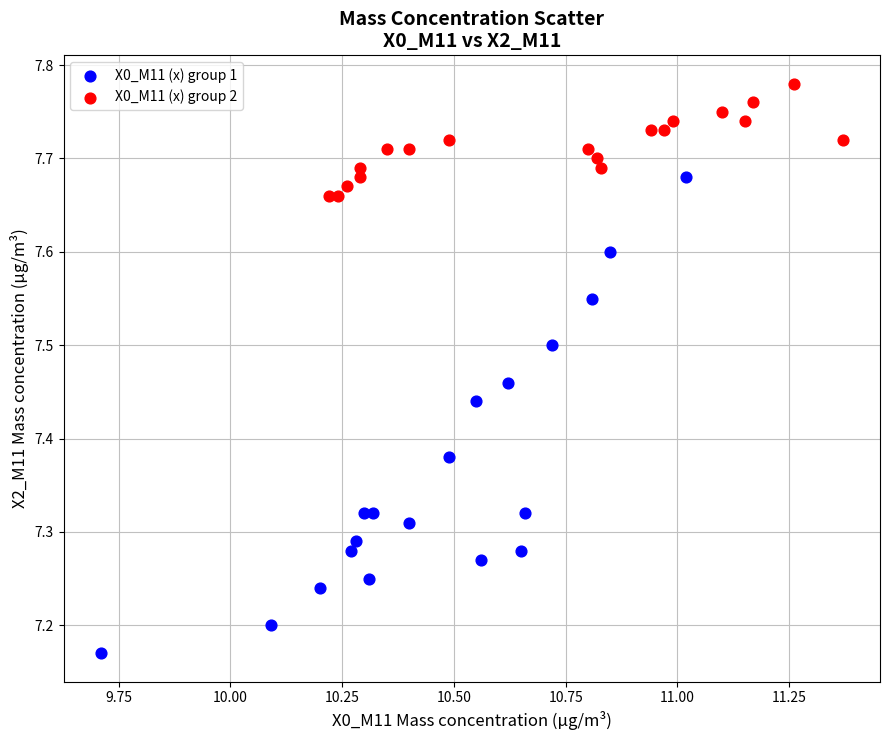

Which series has the widest spread of Y values?

X0_M11 (x) group 1